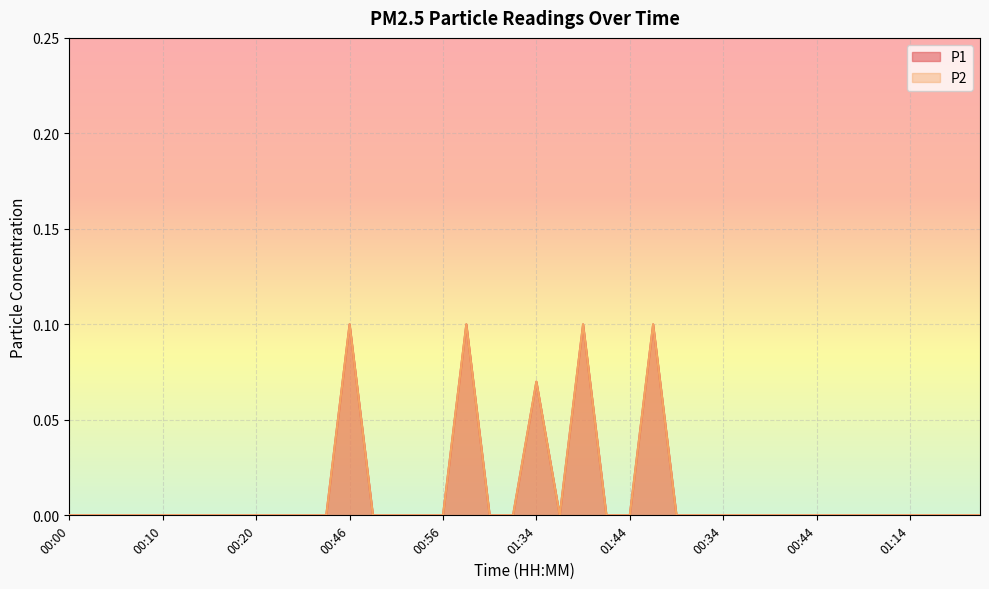

Rank the series by their maximum value, from highest to lowest.

P1, P2